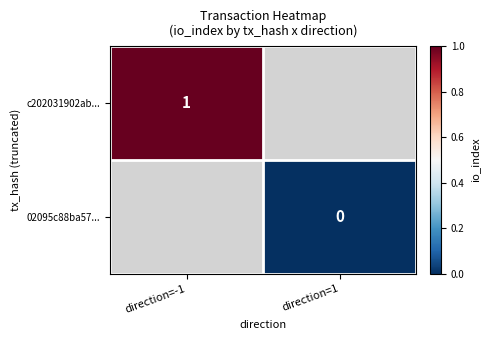

Is the value of c202031902ab... at direction=-1 greater than the value of 02095c88ba57... at direction=1?

Yes